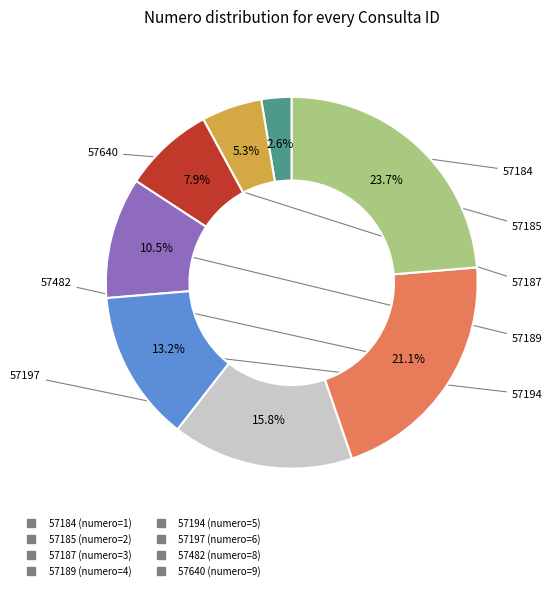

Is the sum of 57482 and 57197 greater than half?

No